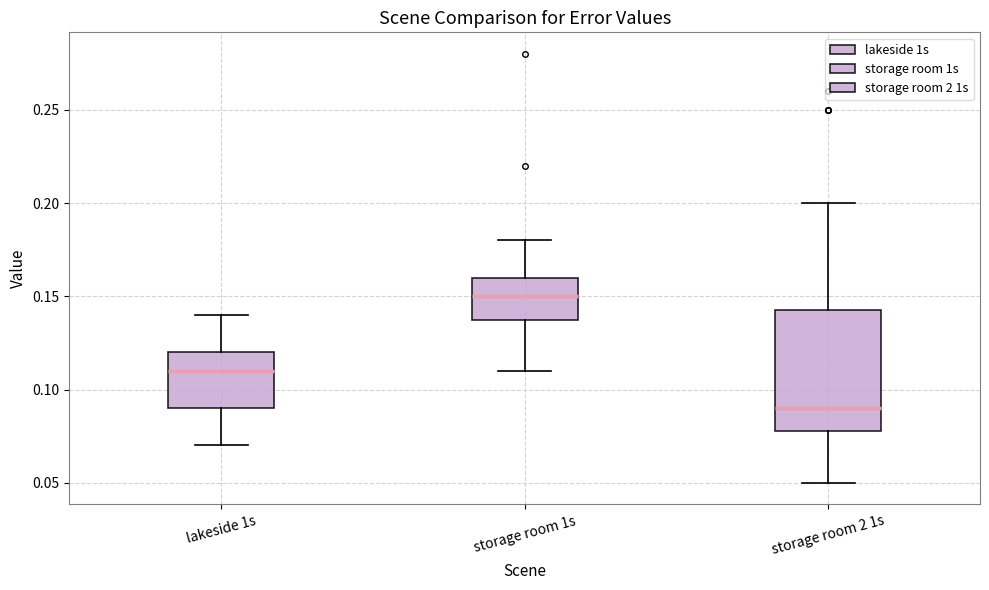

Reading left to right, read every box against the y-axis: the position of its median line, the range the box covers, and the ends of its whiskers. The values are not printed on the chart, so give them approximately, as read against the axis.

lakeside 1s: median 0.110, box 0.090 to 0.120, whiskers 0.070 to 0.140
storage room 1s: median 0.150, box 0.140 to 0.160, whiskers 0.110 to 0.180
storage room 2 1s: median 0.090, box 0.080 to 0.145, whiskers 0.050 to 0.200